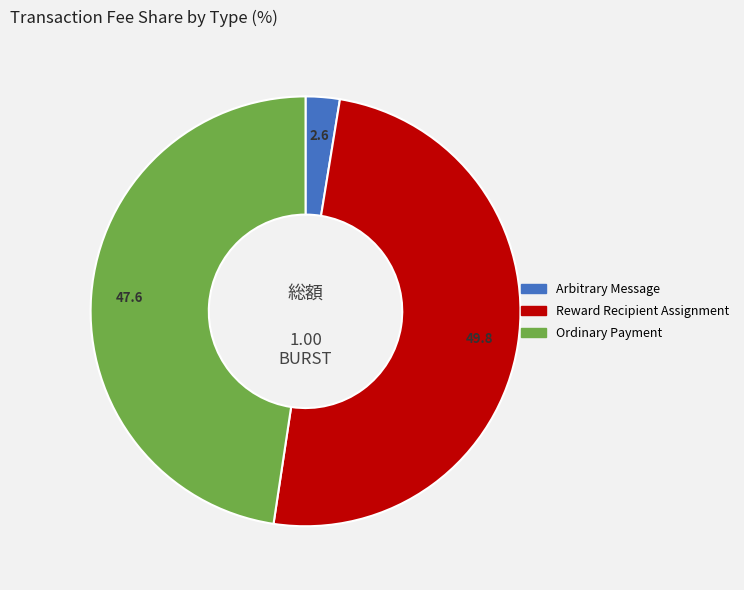

Count the number of slices in the pie.

3